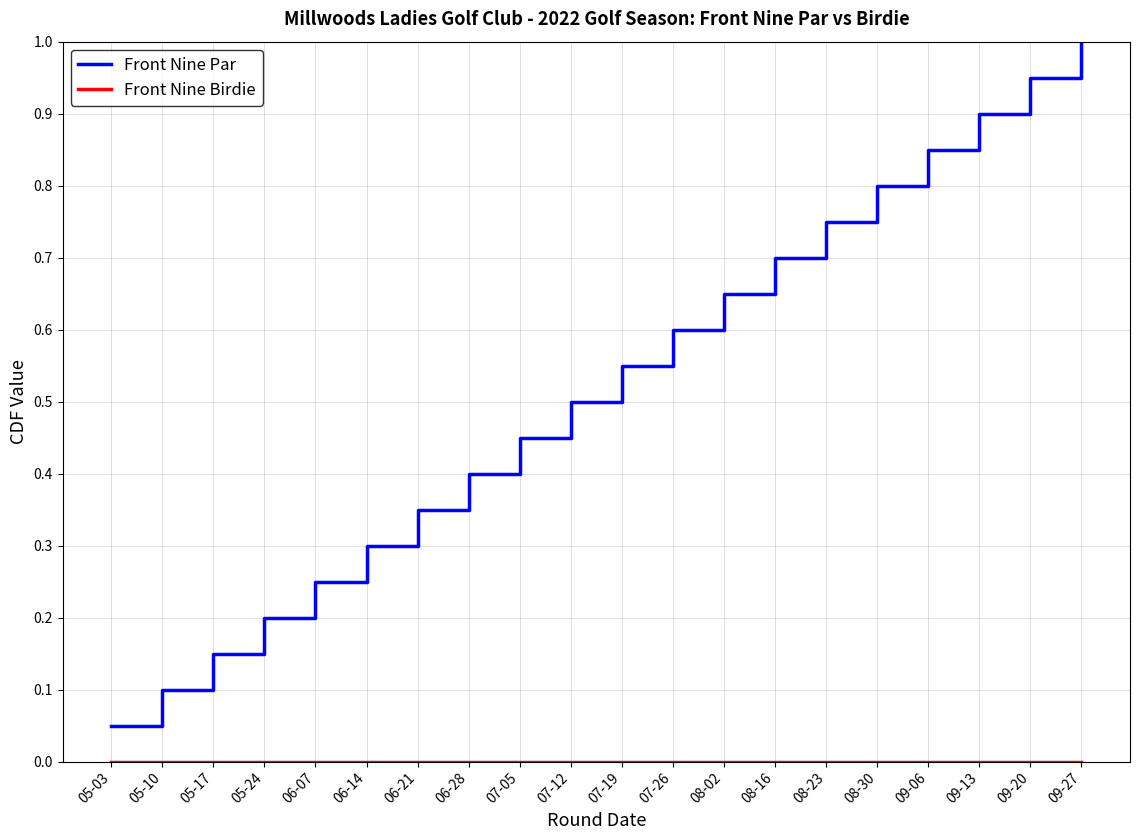

What position from the right is 09-06?

4